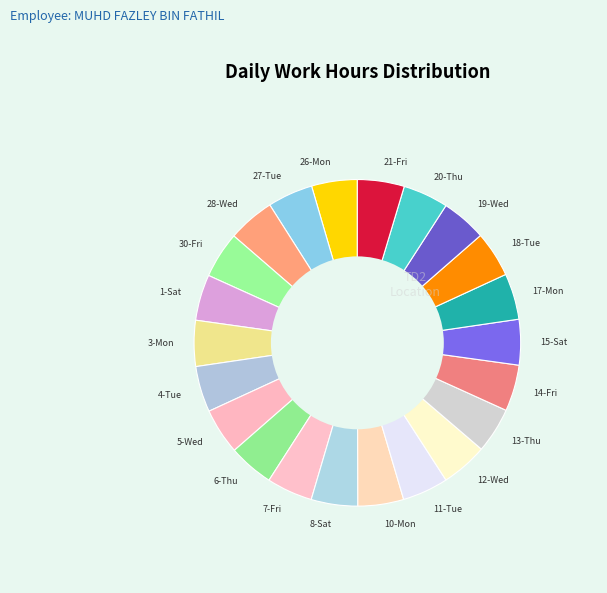

How many segments does this pie chart have?

22